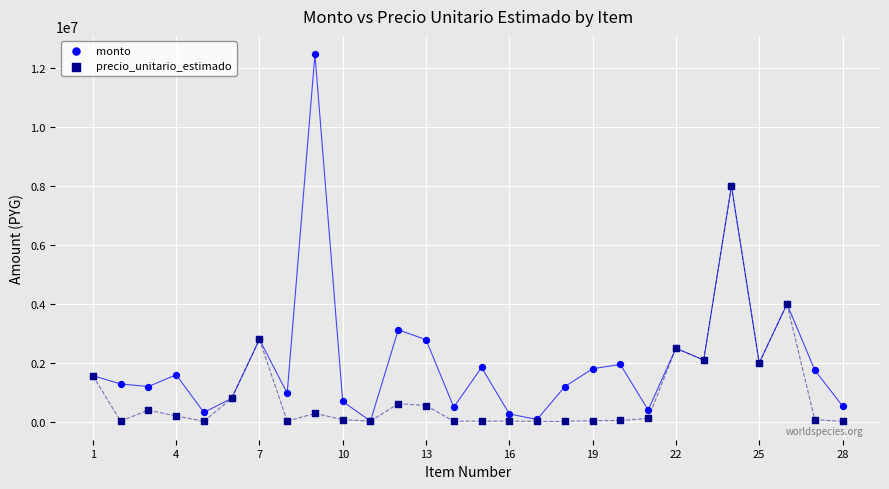

Which series has the widest spread of Y values?

monto